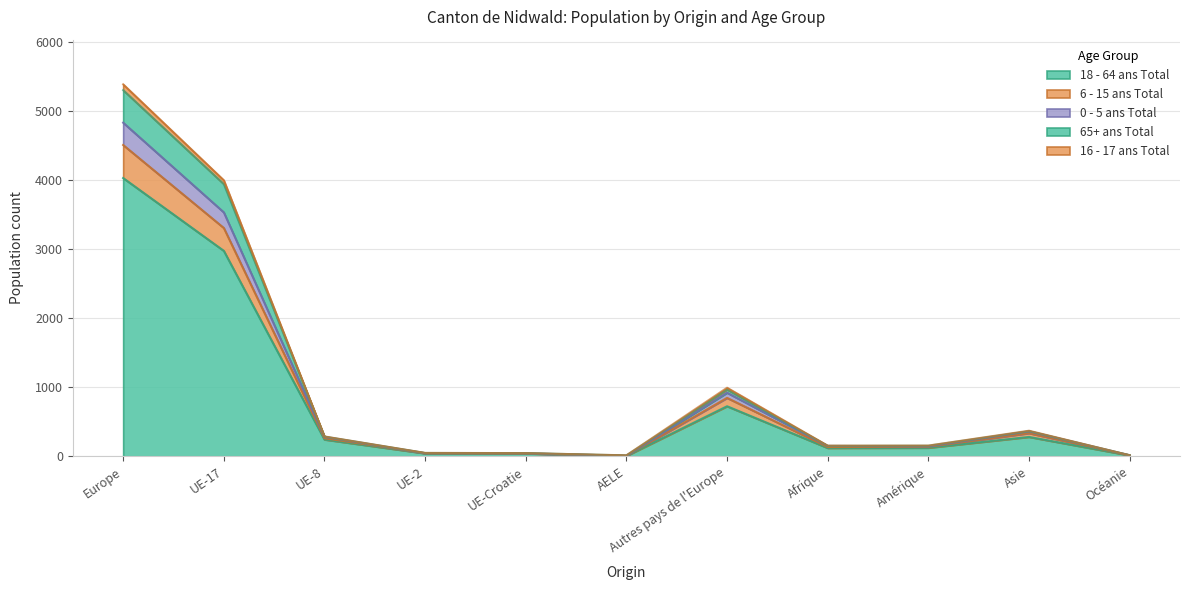

What is the lowest value of the 0 - 5 ans Total series?

8